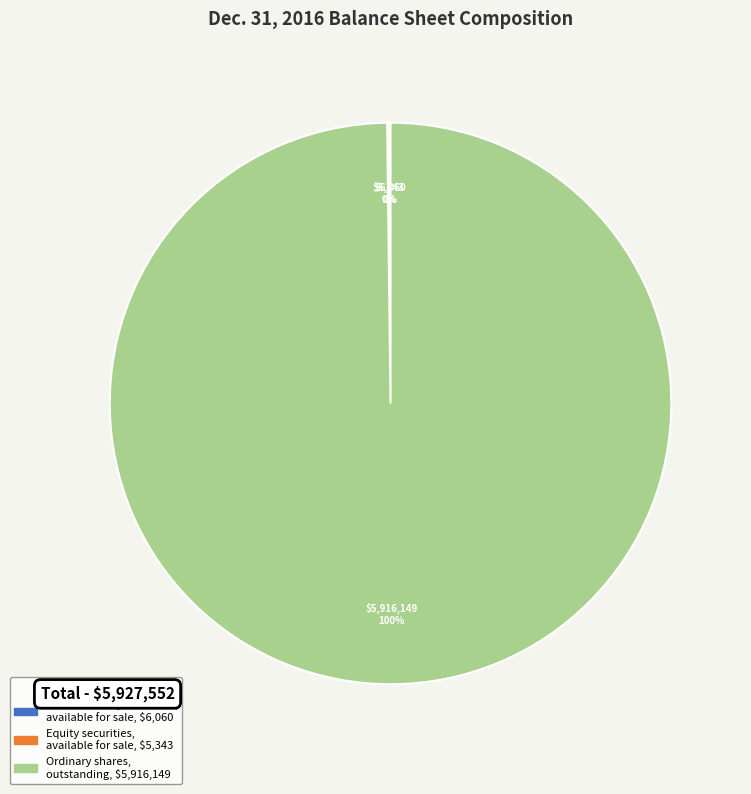

To the nearest percent, what is the difference between the largest and smallest slice percentages?

100%